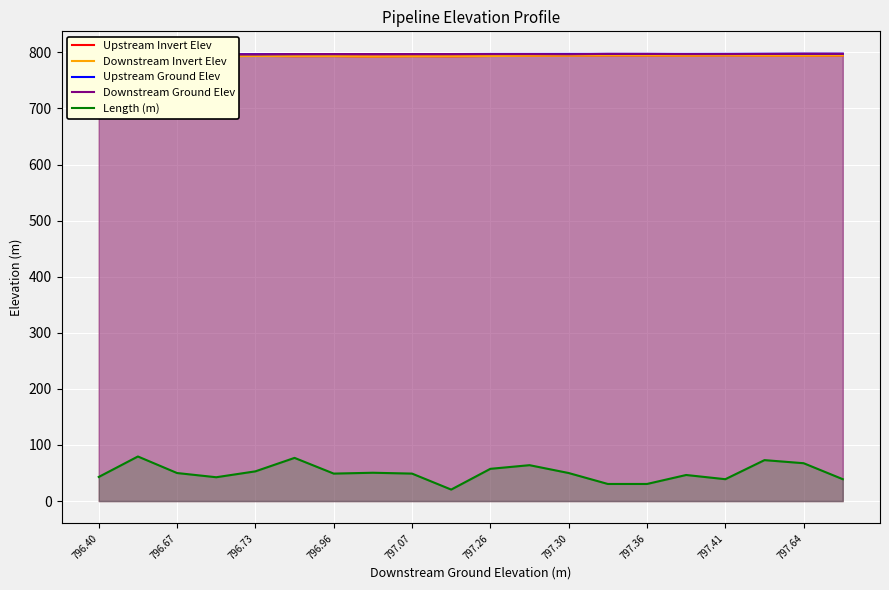

What are all the series names shown in the legend?

Upstream Invert Elev, Downstream Invert Elev, Upstream Ground Elev, Downstream Ground Elev, Length (m)